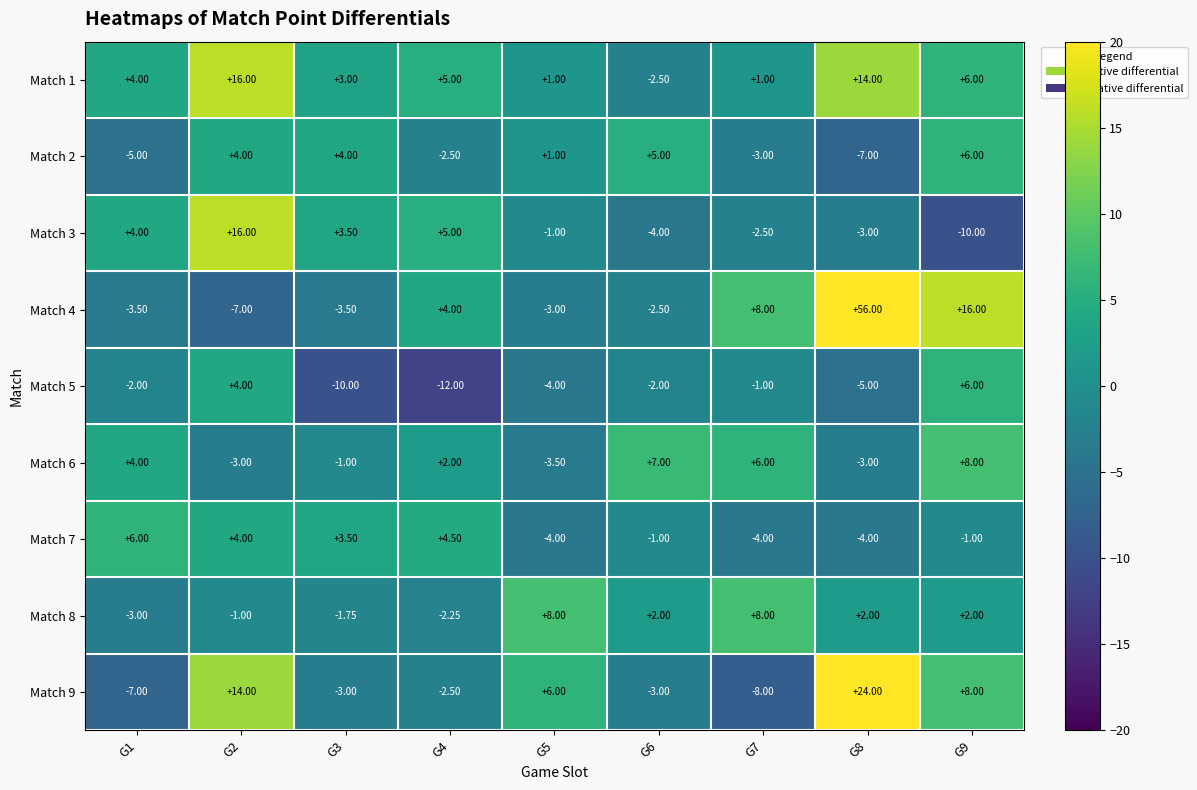

Is the value of Match 7 at G1 greater than the value of Match 9 at G8?

No